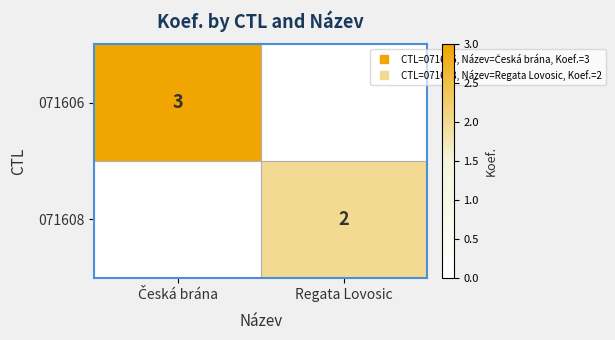

Which series has the widest spread of values?

071606